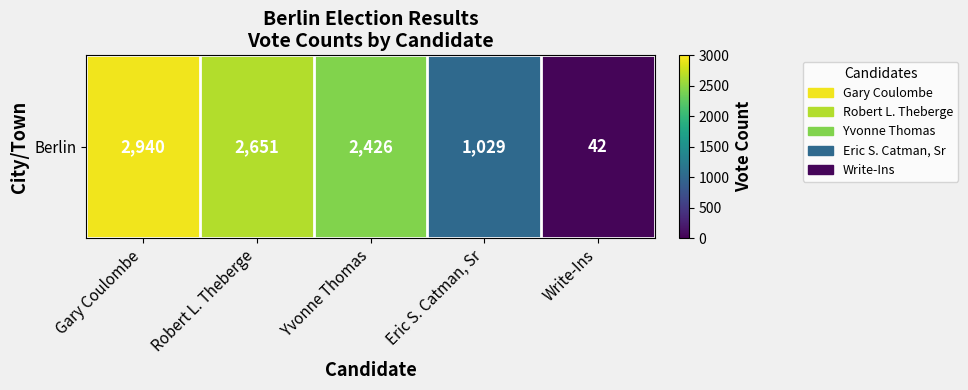

What is the greatest value displayed?

2940